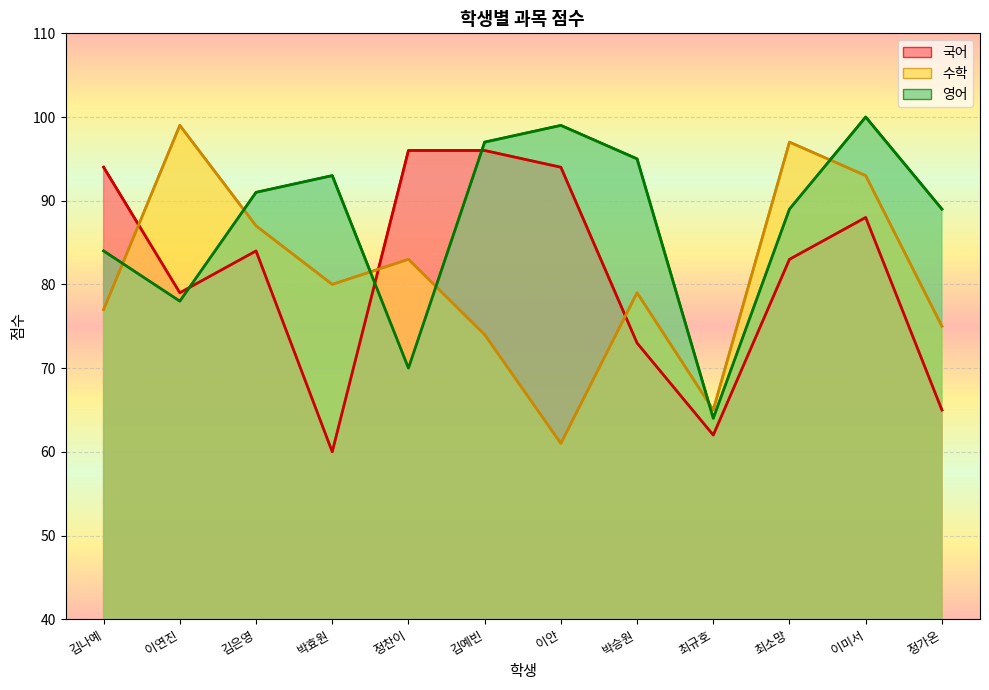

Which series has the largest total across all categories?

영어